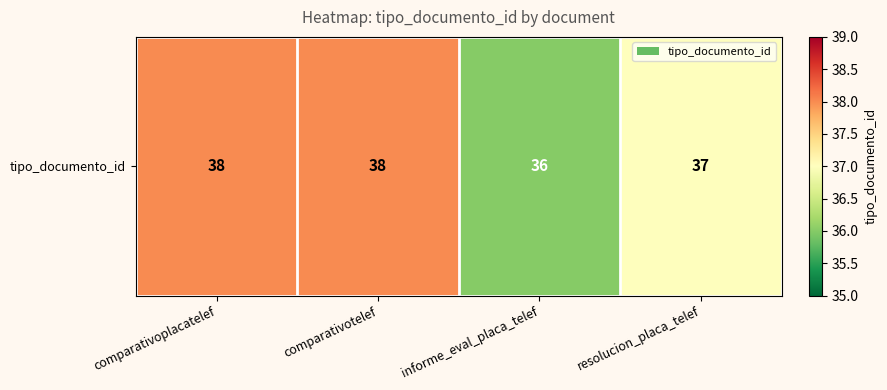

Which label corresponds to the smallest value in the chart?

informe_eval_placa_telef